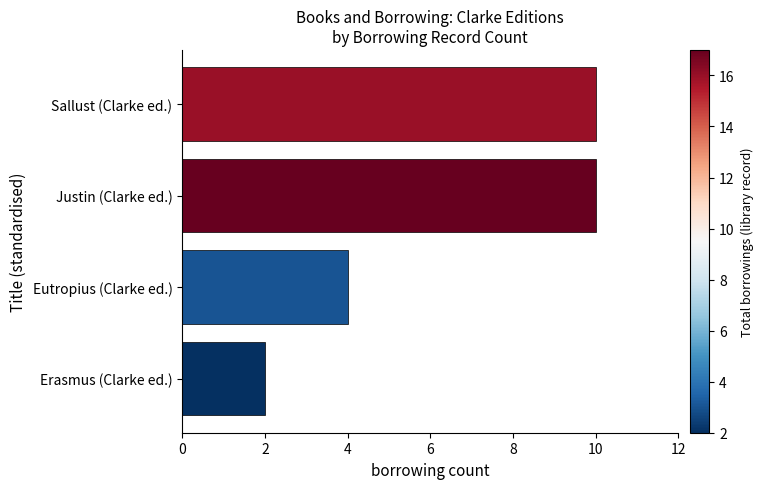

Between Eutropius (Clarke ed.) and Erasmus (Clarke ed.), which is larger?

Eutropius (Clarke ed.)